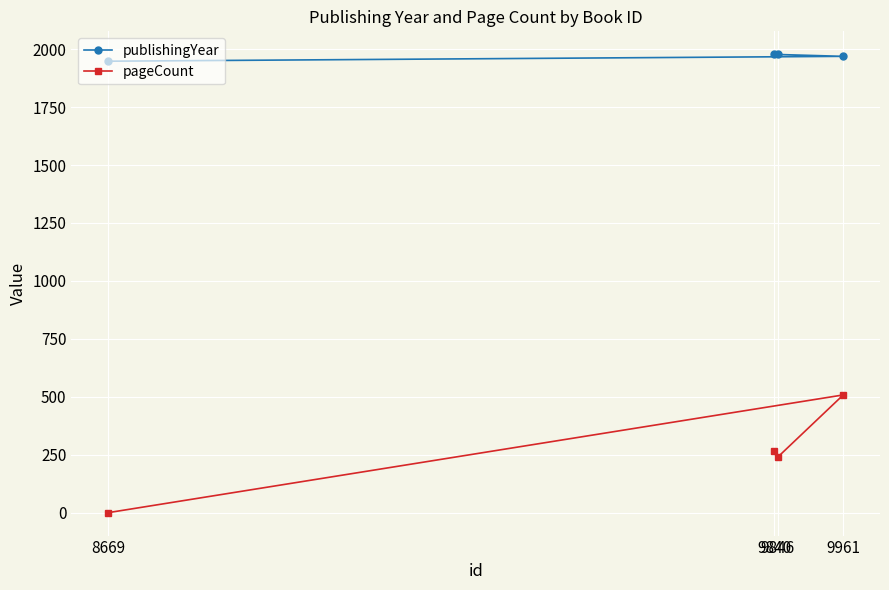

True or false: publishingYear has more than 0 interior local peaks.

False